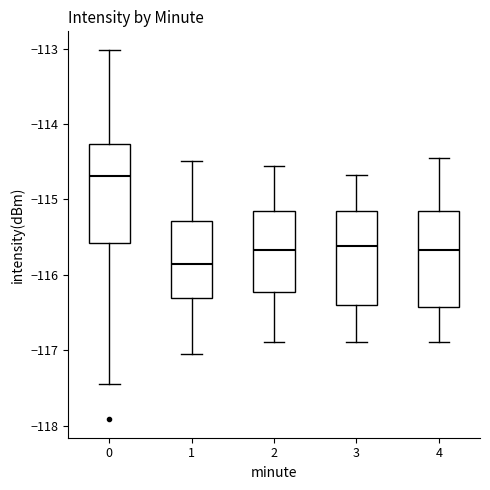

Reading left to right, read every box against the y-axis: the position of its median line, the range the box covers, and the ends of its whiskers. The values are not printed on the chart, so give them approximately, as read against the axis.

0: median -114.7, box -115.6 to -114.3, whiskers -117.4 to -113.0
1: median -115.9, box -116.3 to -115.3, whiskers -117.0 to -114.5
2: median -115.7, box -116.2 to -115.1, whiskers -116.9 to -114.6
3: median -115.6, box -116.4 to -115.1, whiskers -116.9 to -114.7
4: median -115.7, box -116.4 to -115.1, whiskers -116.9 to -114.4